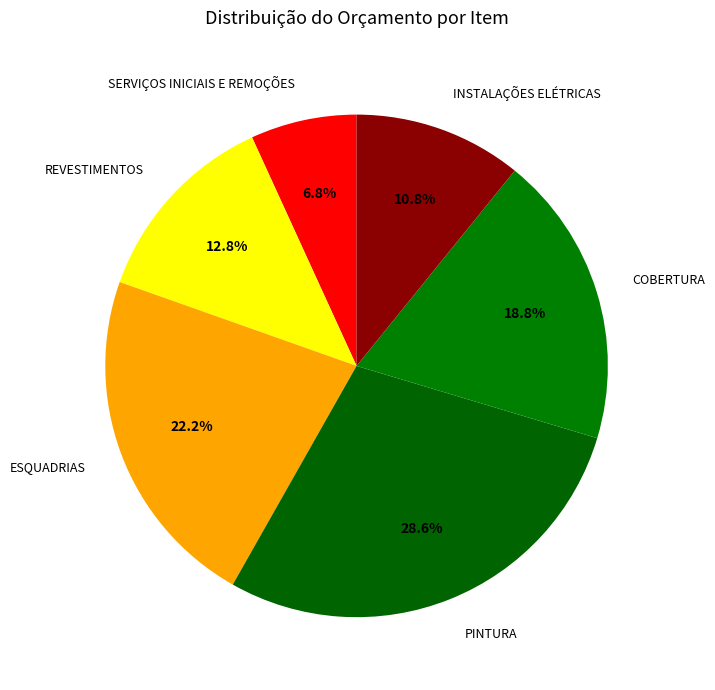

To the nearest percent, what is the combined percentage of REVESTIMENTOS and COBERTURA?

32%